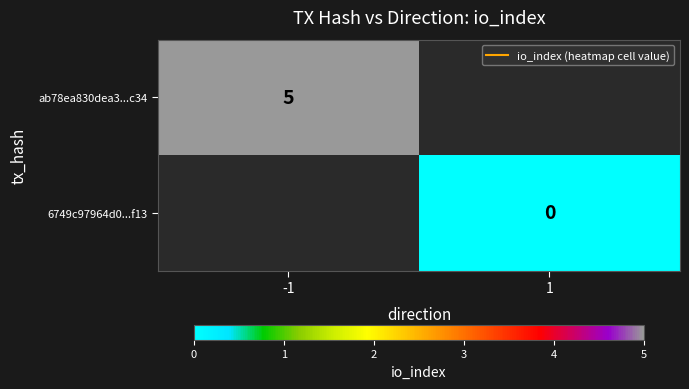

Which has a higher value, 1 or -1?

-1